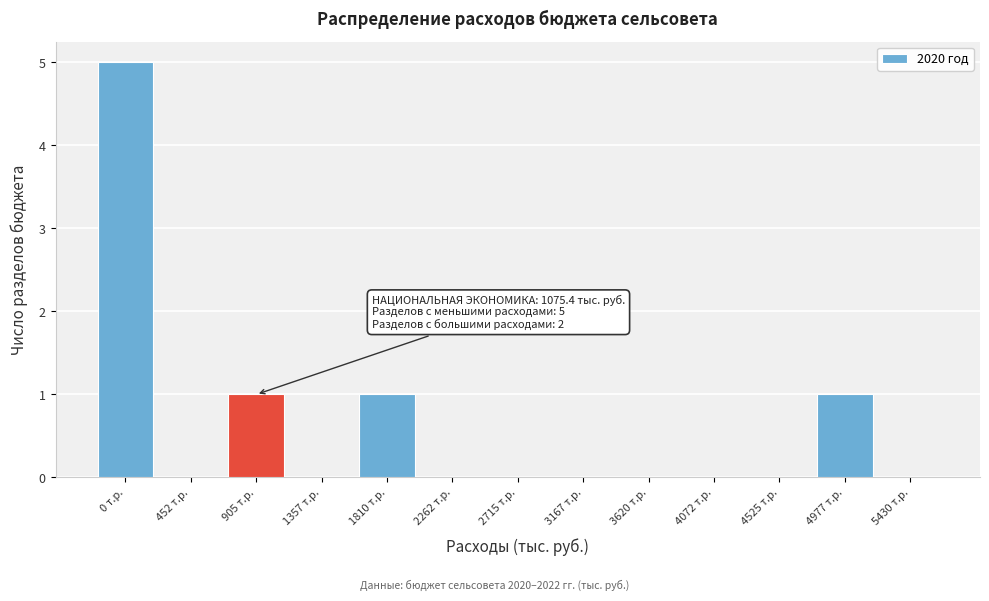

Reading right to left, list all the values displayed in this chart.

5430 т.р.=0	4977 т.р.=1	4525 т.р.=0	4072 т.р.=0	3620 т.р.=0	3167 т.р.=0	2715 т.р.=0	2262 т.р.=0	1810 т.р.=1	1357 т.р.=0	905 т.р.=1	452 т.р.=0	0 т.р.=5